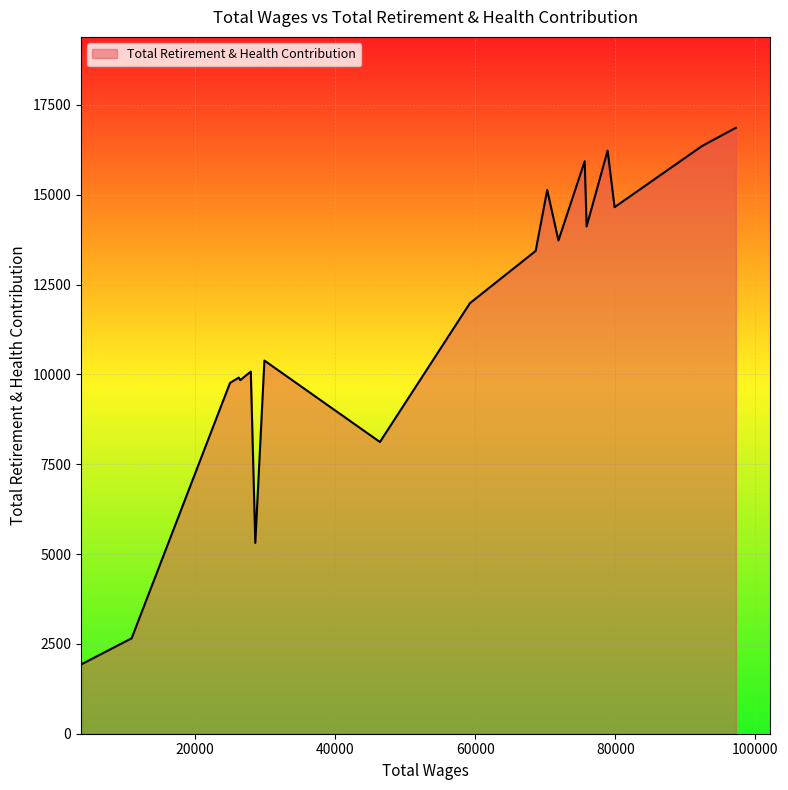

What is the difference between the maximum and minimum values?

14918.1